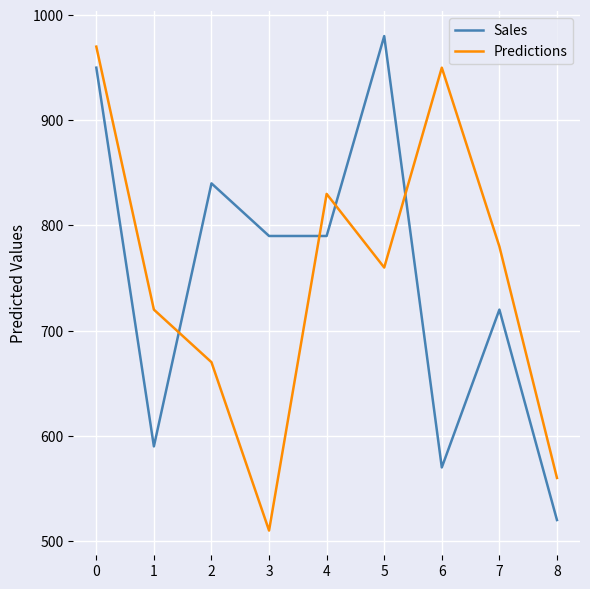

What are all the series names shown in the legend?

Sales, Predictions